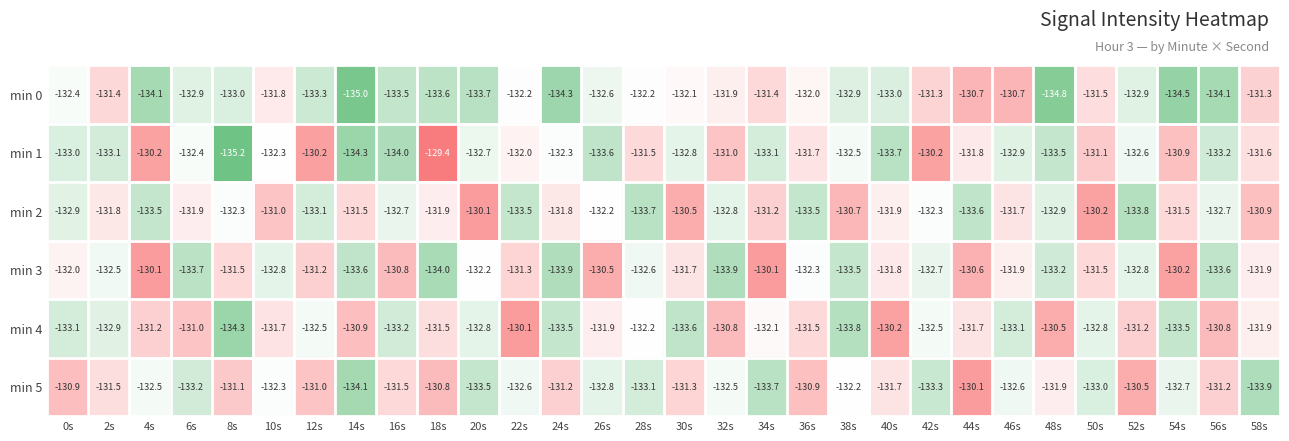

Which category has the lowest value in the min 3 series?

18s